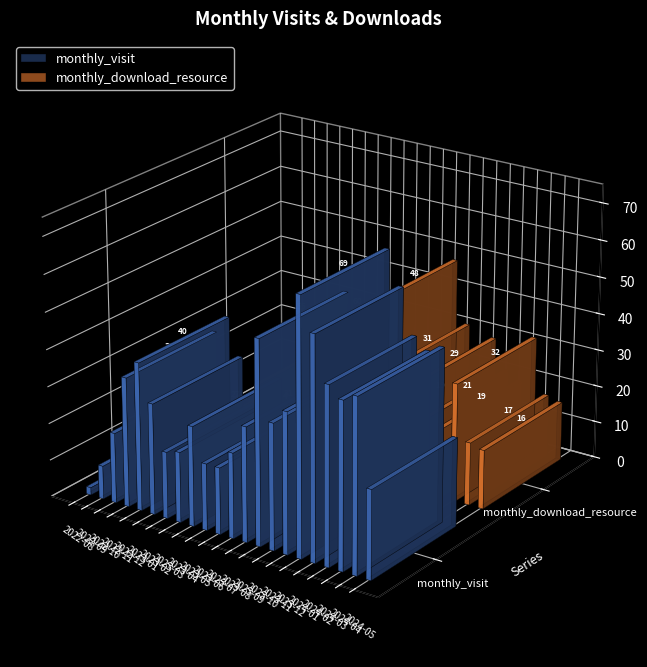

How many series are shown in this chart?

2